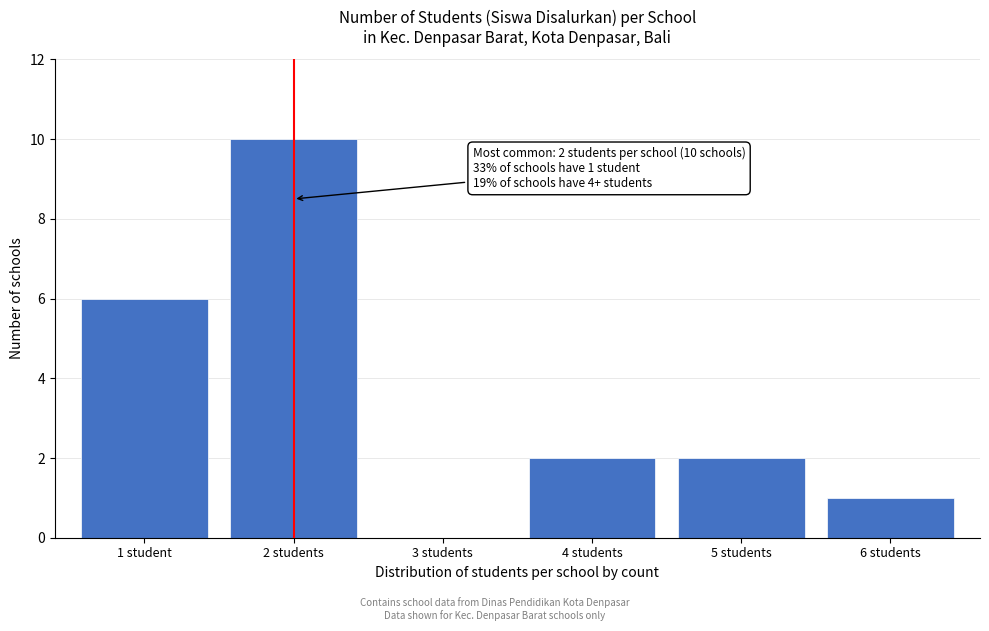

Reading left to right, list all the values displayed in this chart.

1 student=6	2 students=10	3 students=0	4 students=2	5 students=2	6 students=1